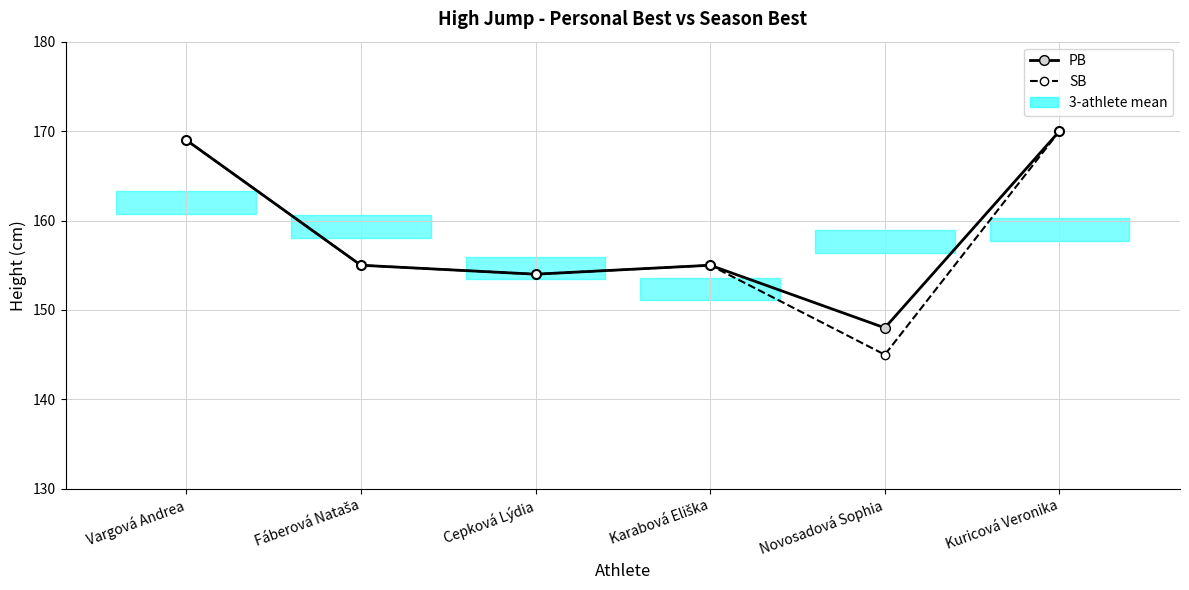

What is the highest value of the PB series?

170